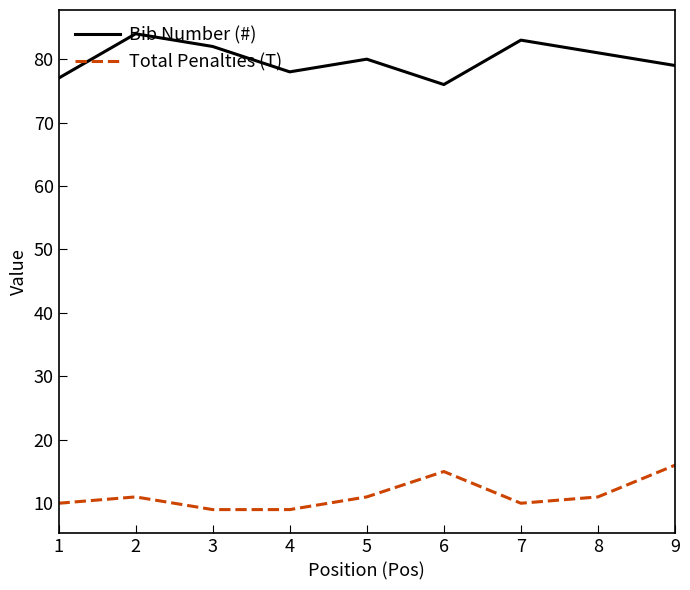

True or false: Bib Number (#) and Total Penalties (T) cross at least once.

False